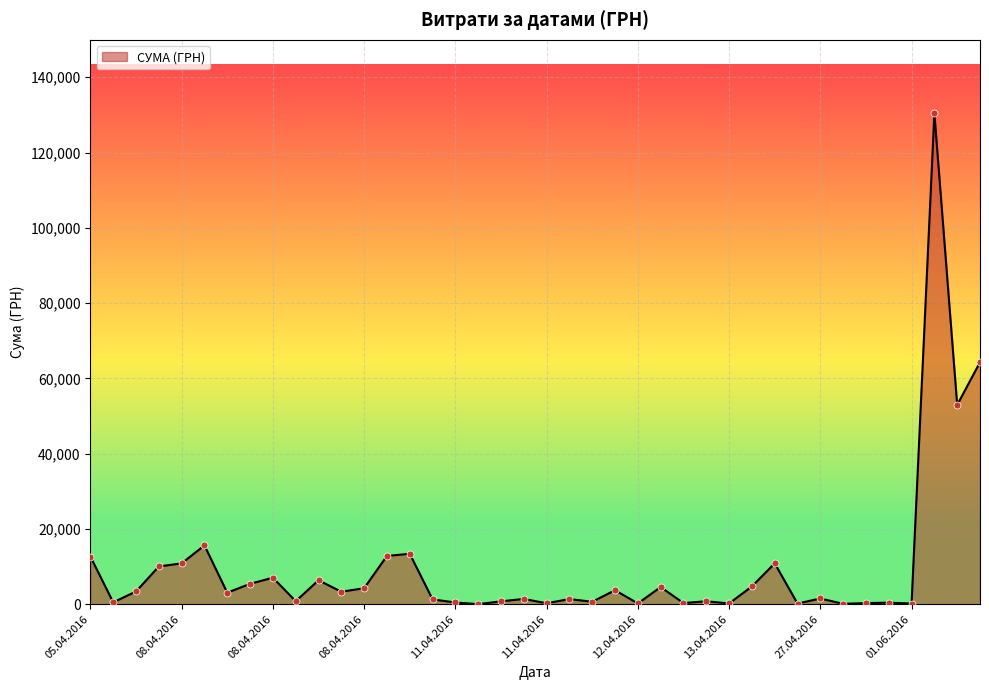

What is the difference between the maximum and minimum values?

130357.3